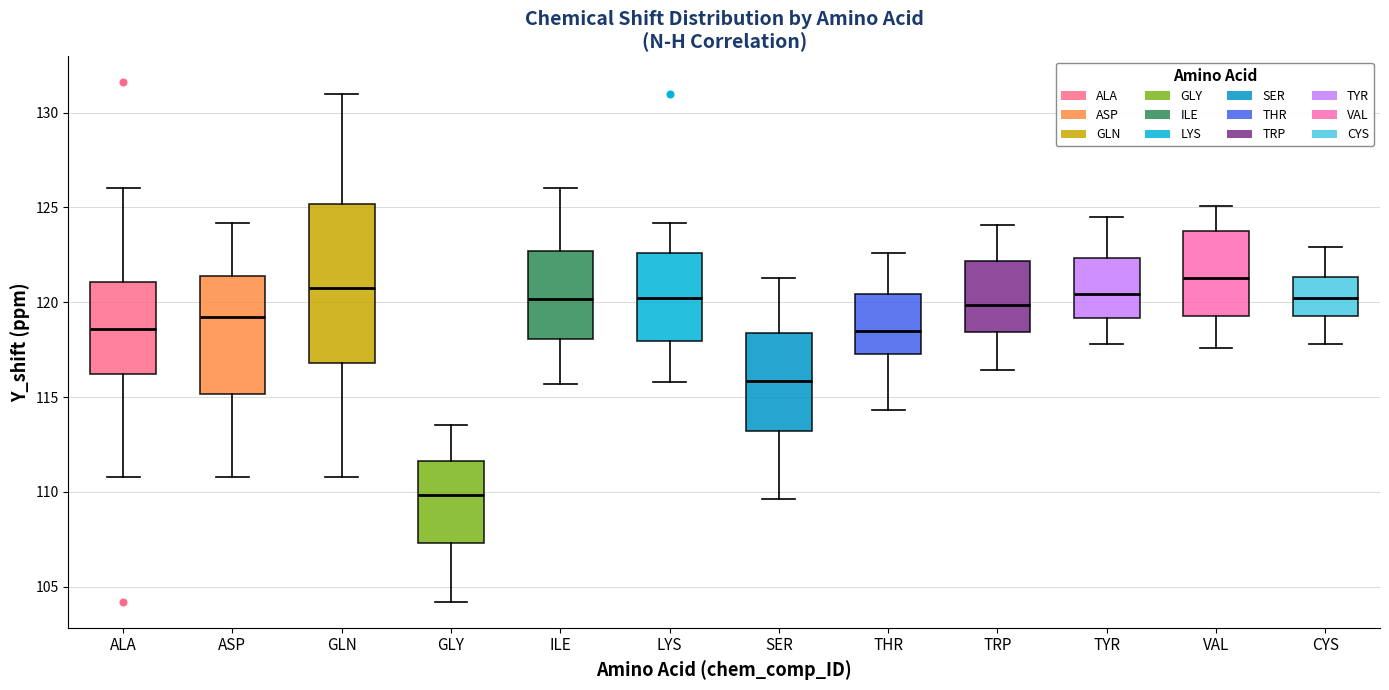

Comparing the boxes themselves (not the whiskers), which one is the tallest?

GLN